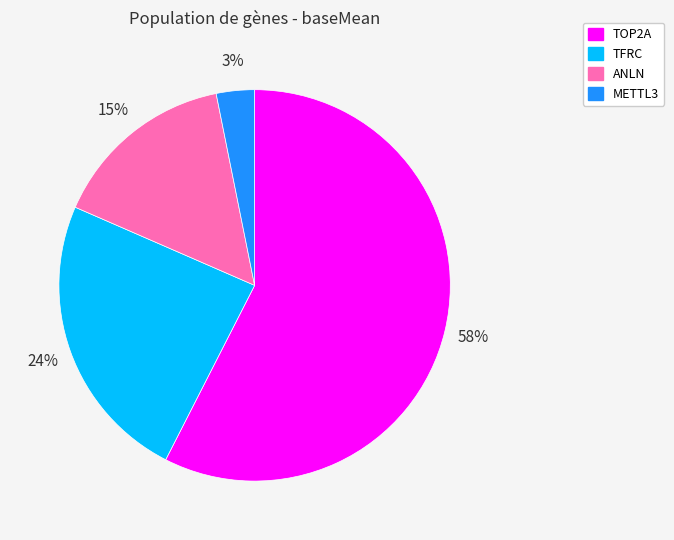

The ANLN slice represents 1% of the pie. True or false?

False